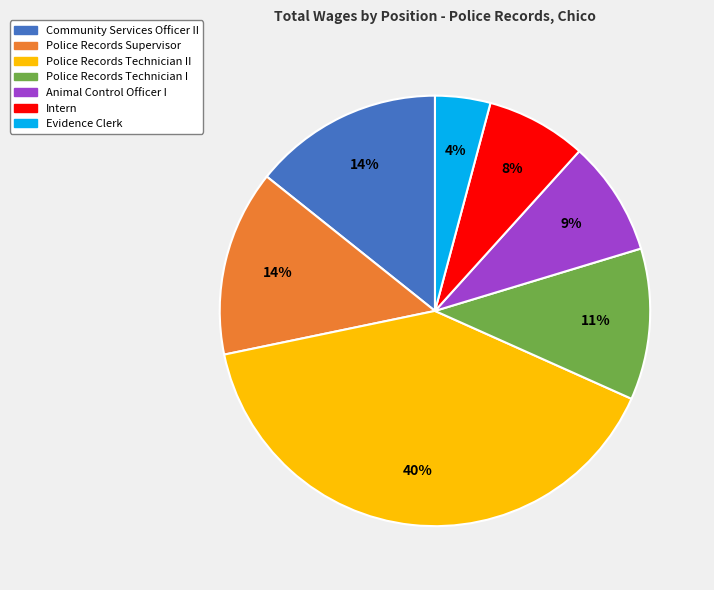

To the nearest percent, what is the difference between the largest and smallest slice percentages?

36%